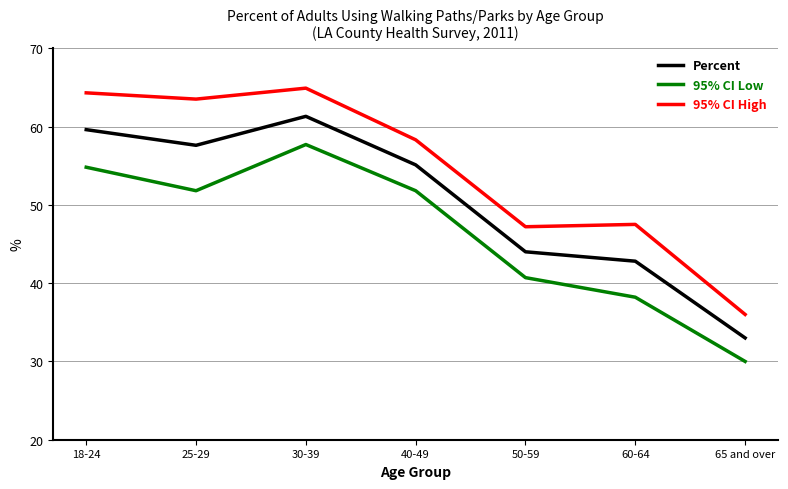

Is it true that Percent equals 55.1 at 40-49?

True